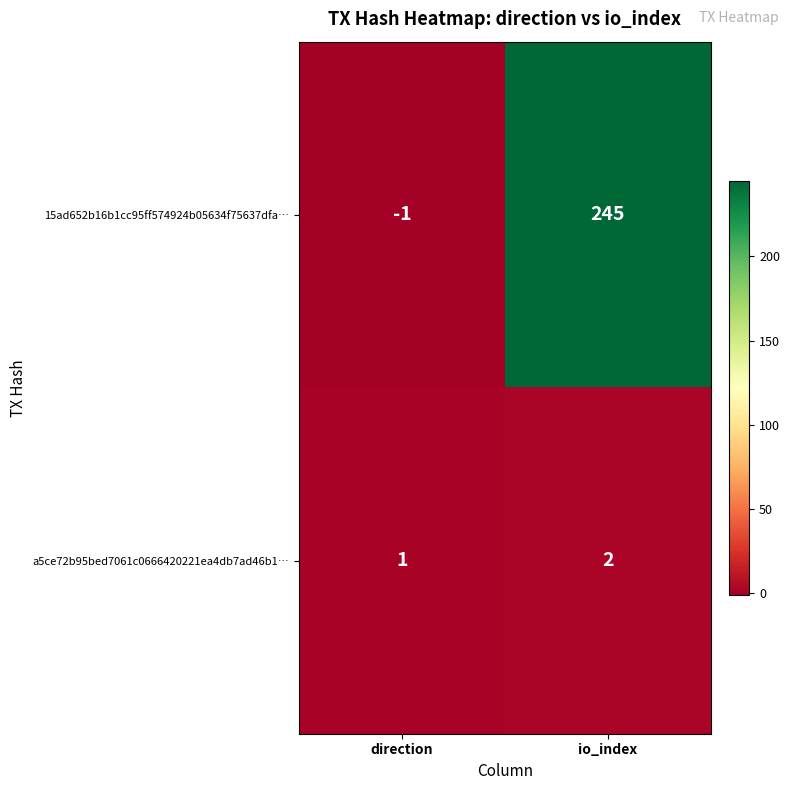

Which series has the largest total across all categories?

15ad652b16b1cc95ff574924b05634f75637dfa…